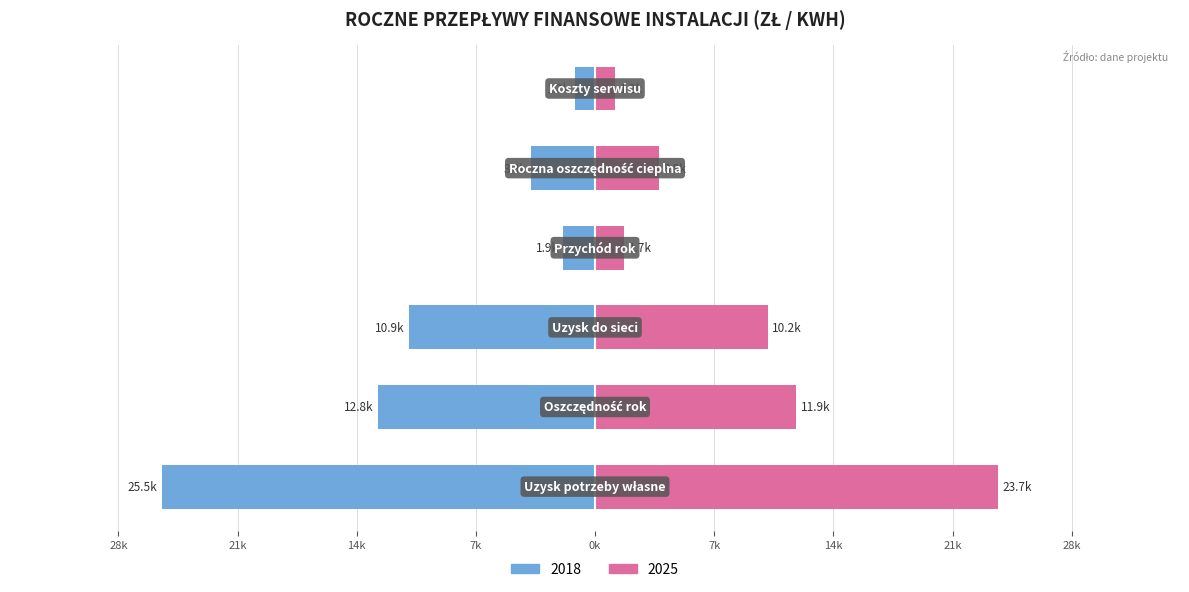

Reading left to right, what are all the values shown in this chart?

2018: -25530.1	-12765.1	-10941.5	-1860.0	-3765.4	-1200.0
2025: 23725.0	11862.5	10167.8	1728.5	3765.4	1200.0